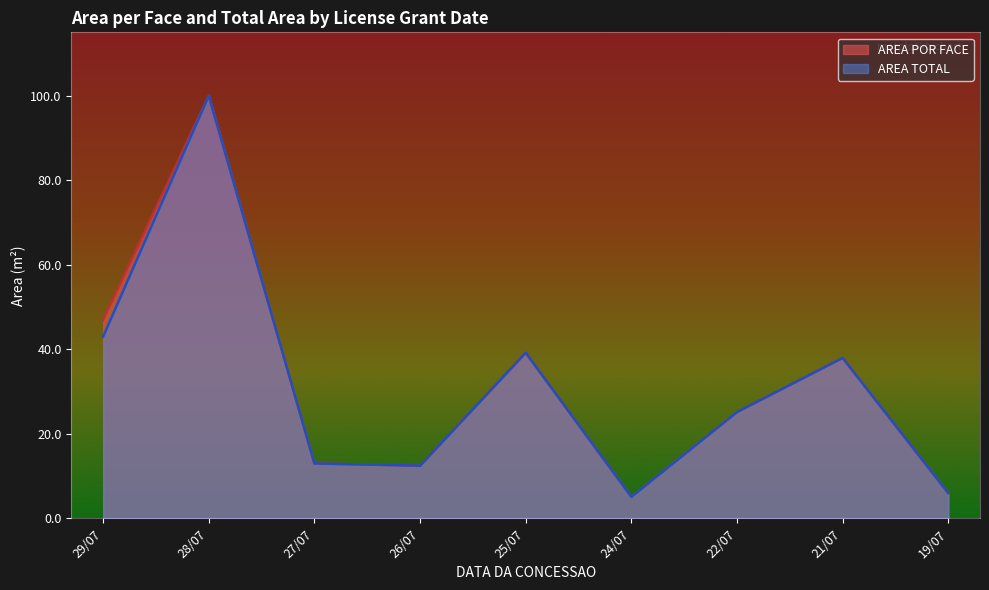

The AREA POR FACE series shows 6.3 at 26/07. True or false?

False